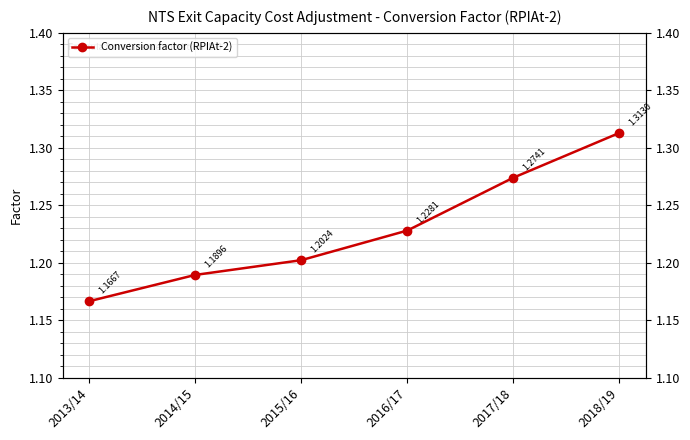

Is it true that the value at 2015/16 is 1.2?

True